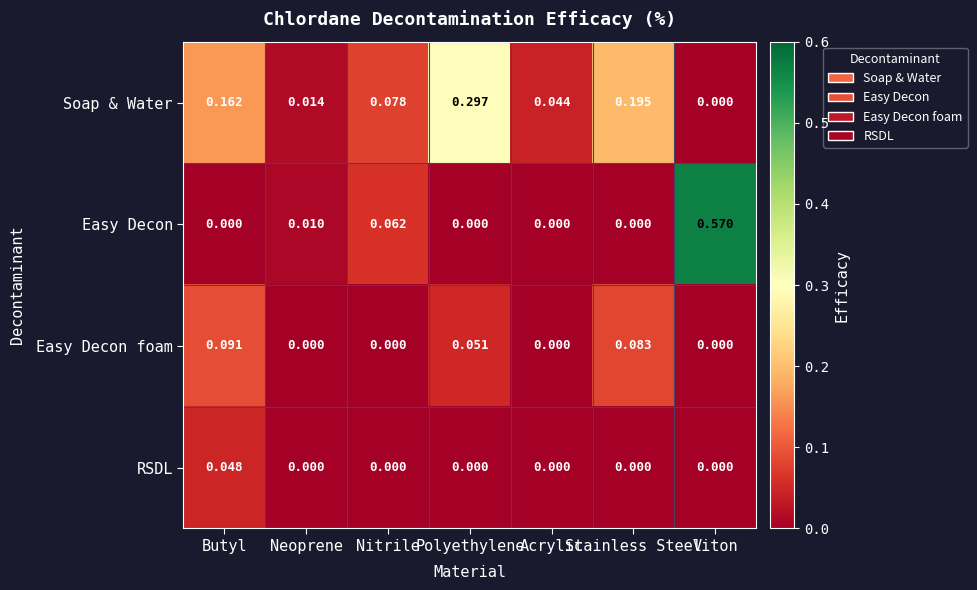

List the series in order of their overall mean, lowest first.

RSDL, Easy Decon foam, Easy Decon, Soap & Water